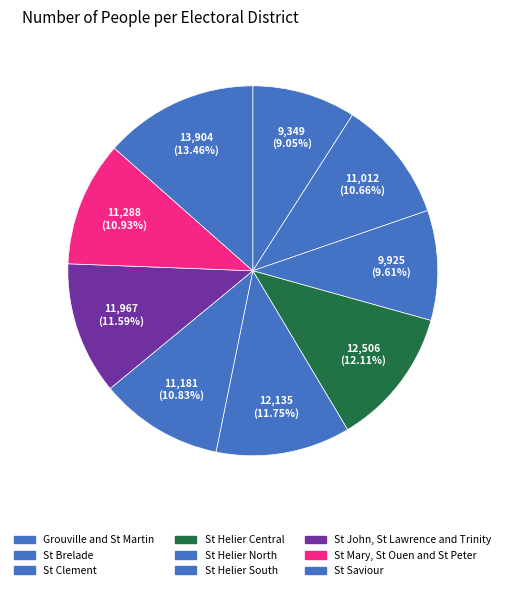

Which category has the biggest portion of the pie?

St Saviour